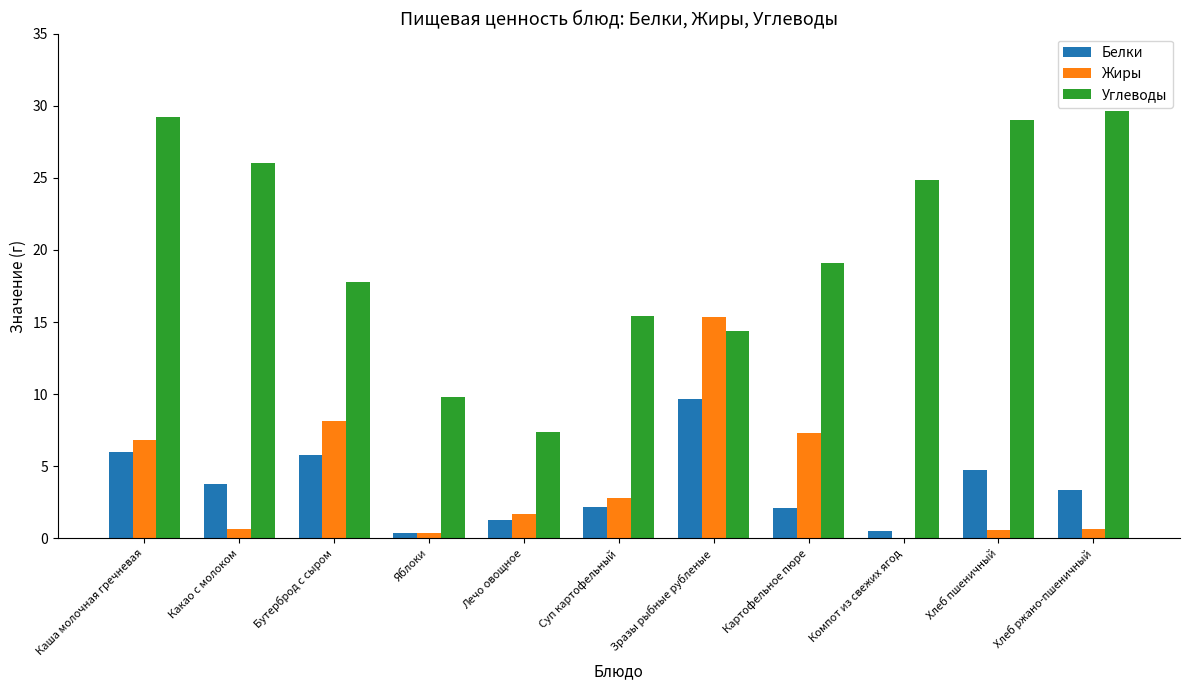

What is the sum of all Углеводы values?

222.5